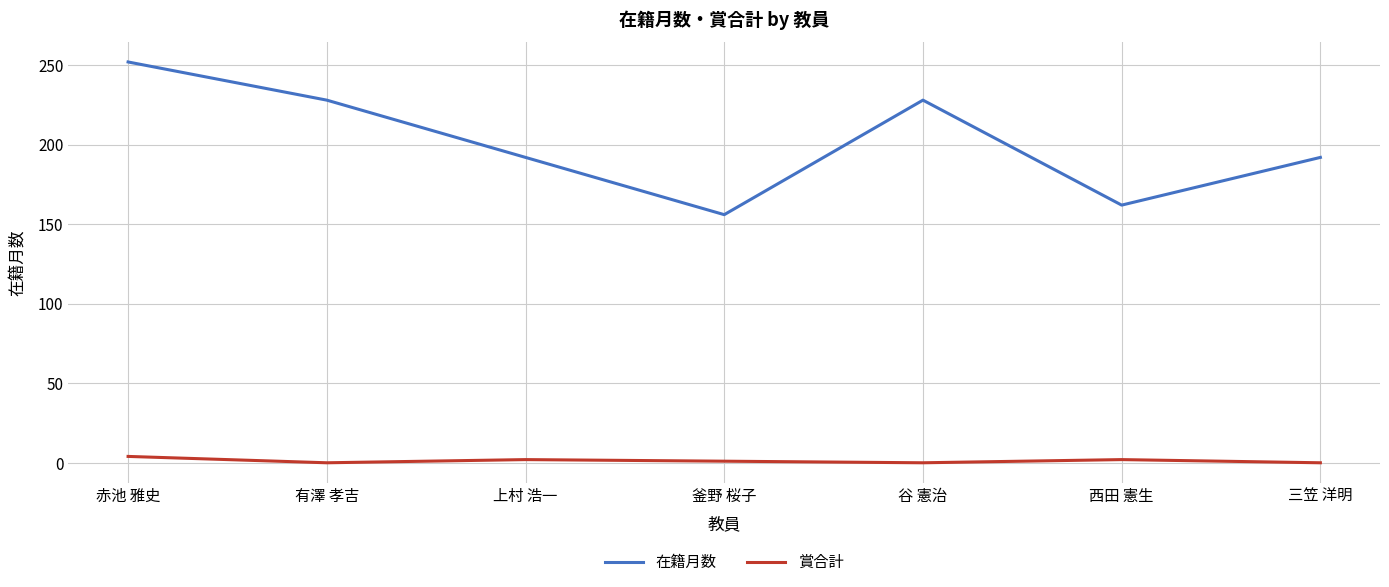

True or false: 賞合計 has more than 2 interior local peaks.

False